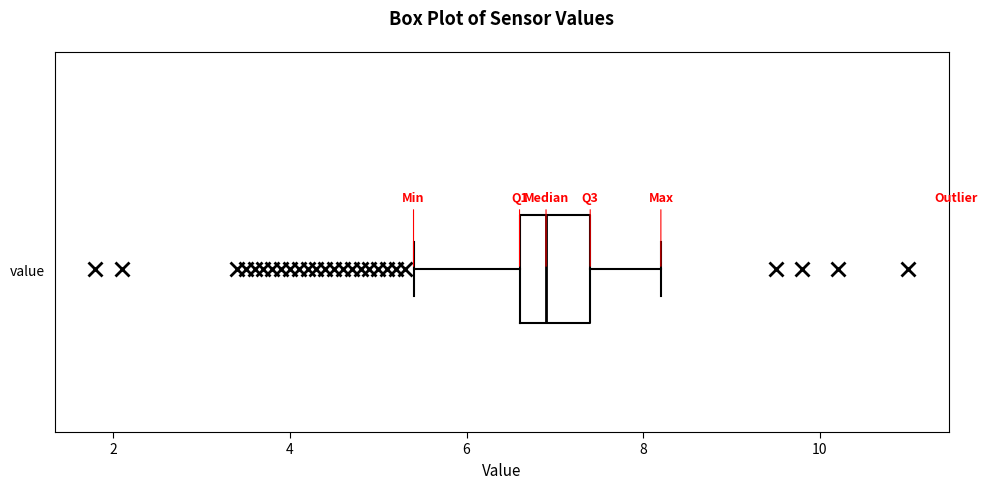

Read this box plot against the x-axis: the position of the median line, the range covered by the box, and the ends of both whiskers. The values are not printed on the chart, so give them approximately, as read against the axis.

median 7.0, box 6.6 to 7.4, whiskers 5.4 to 8.2